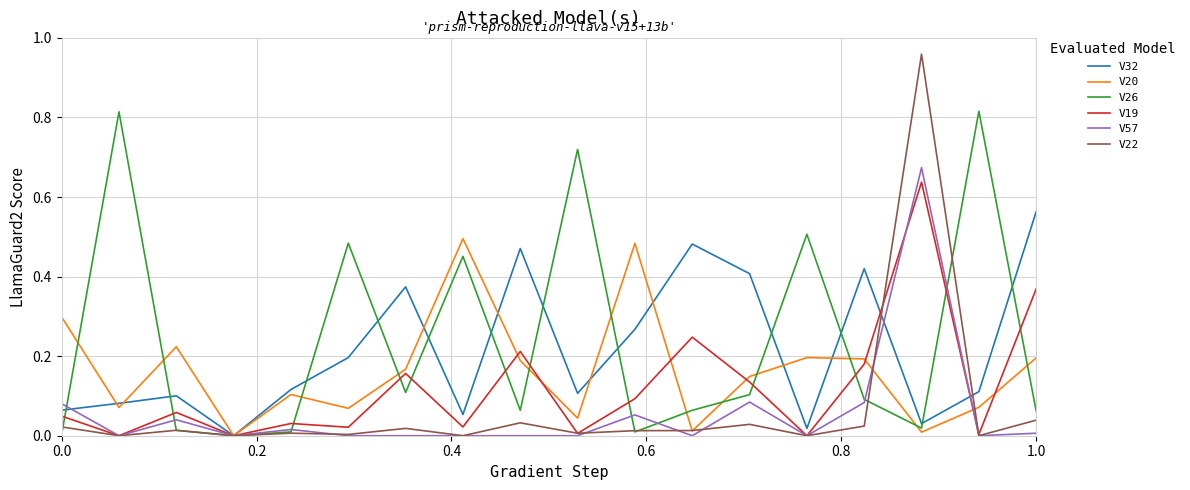

Which series has the widest spread of values?

V22